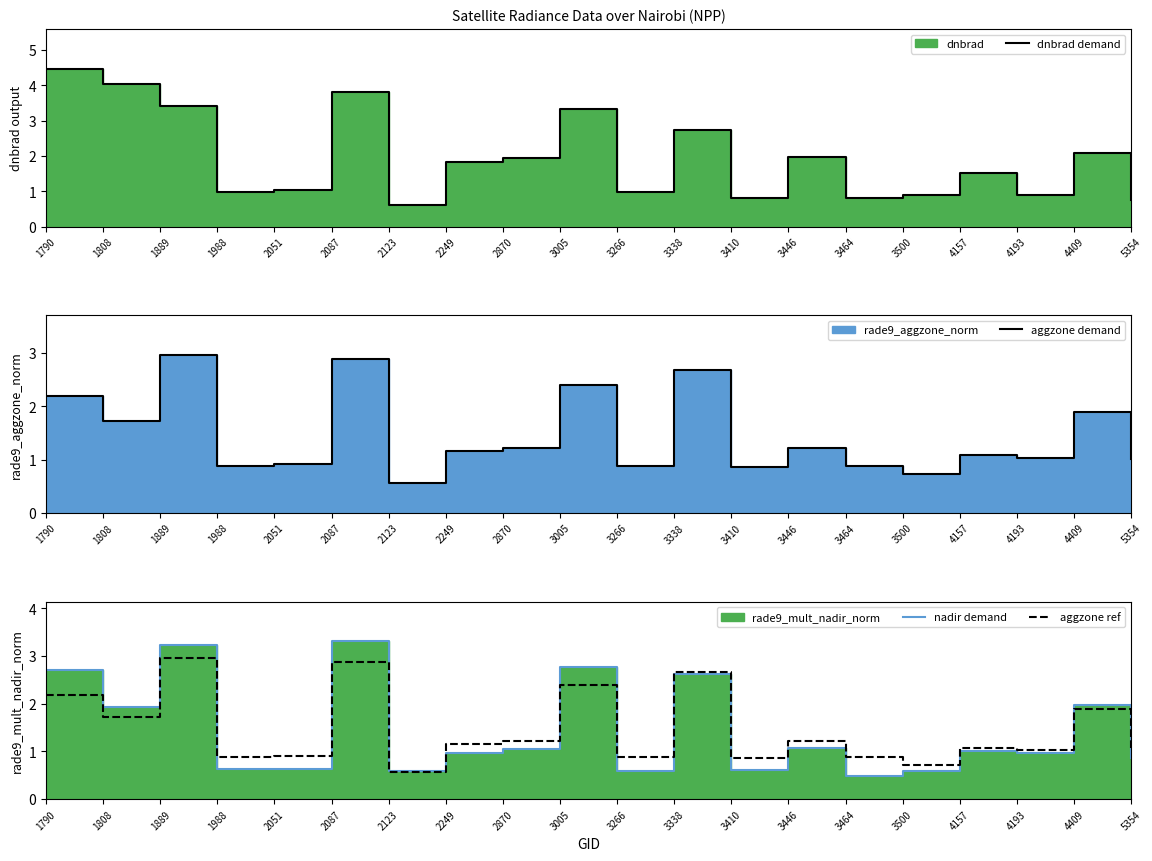

At which label does aggzone demand reach its minimum?

2123